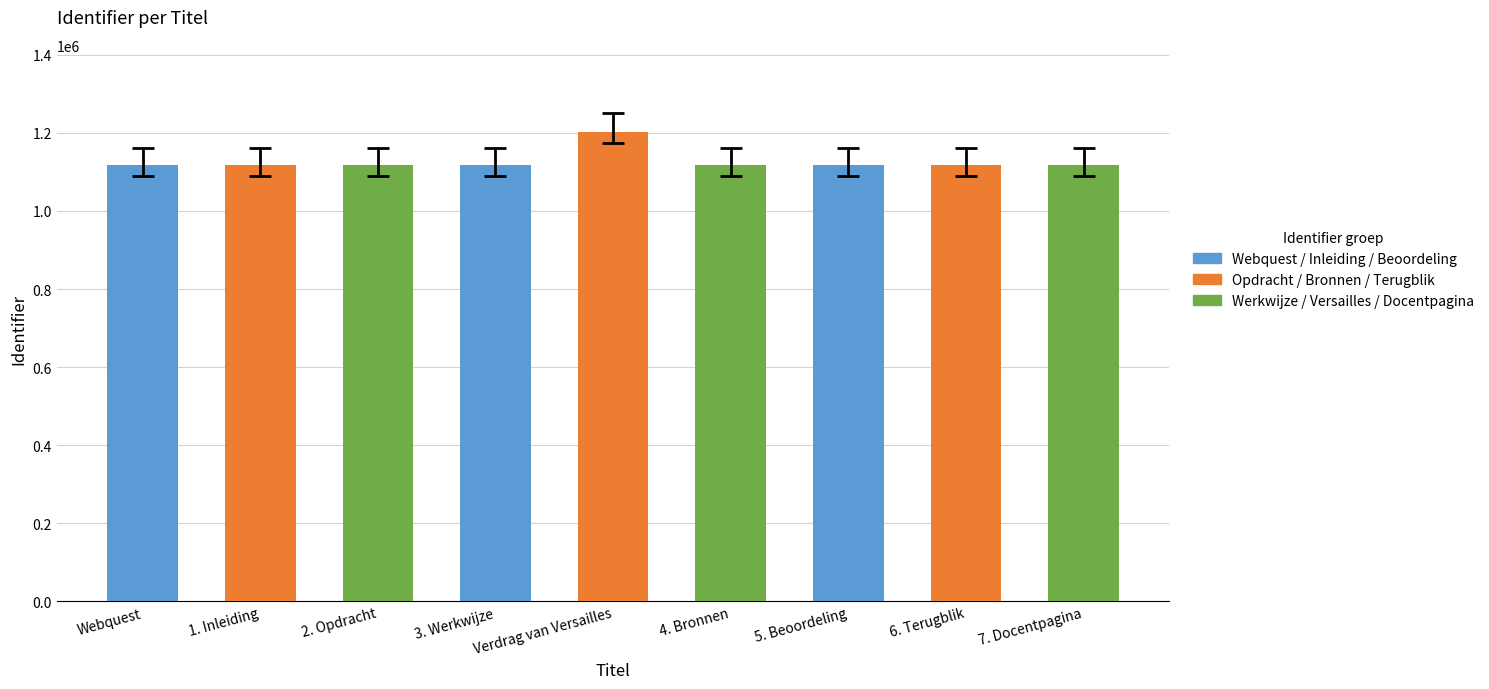

What is the label of the 7th bar from the right?

2. Opdracht